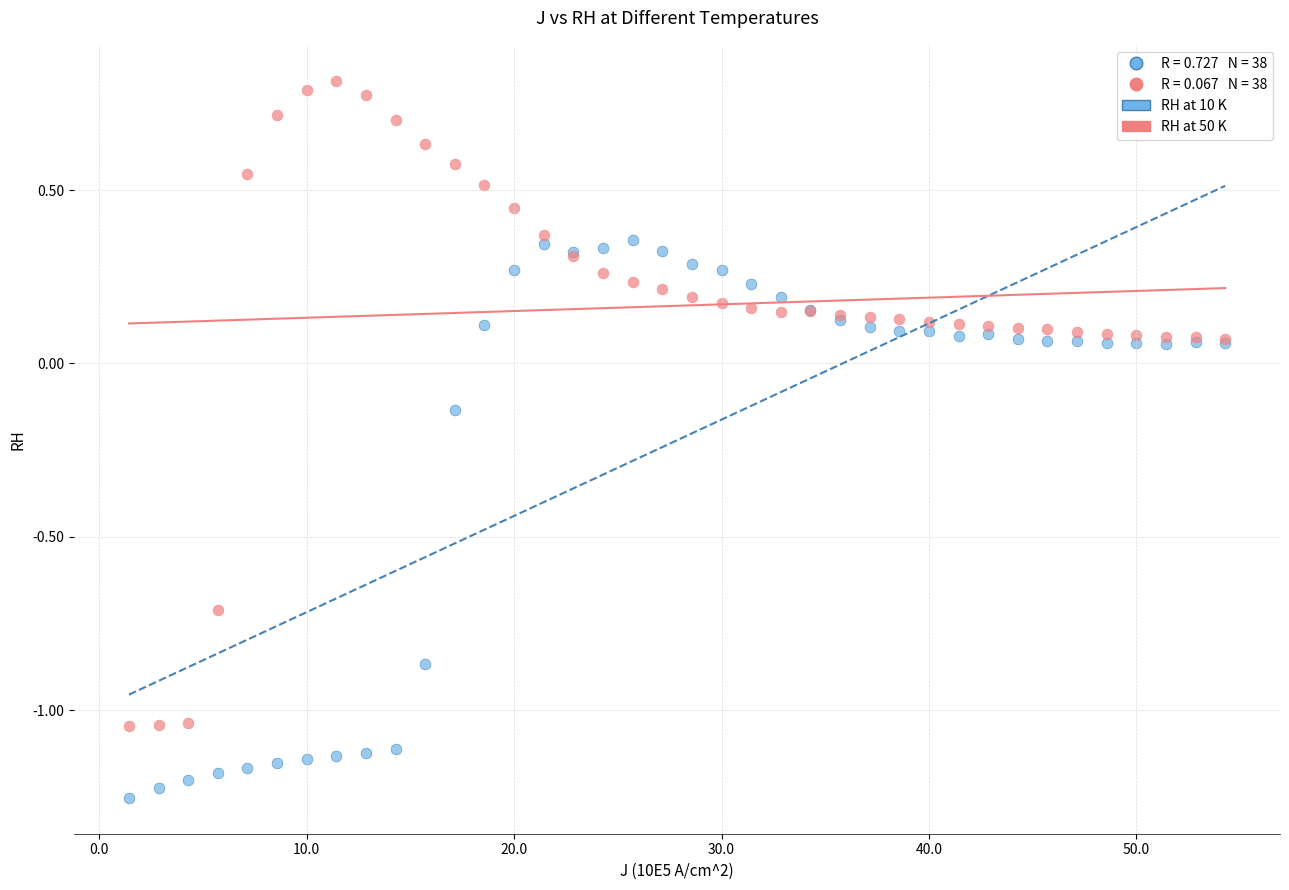

Which series reaches the minimum Y coordinate?

RH at 10 K